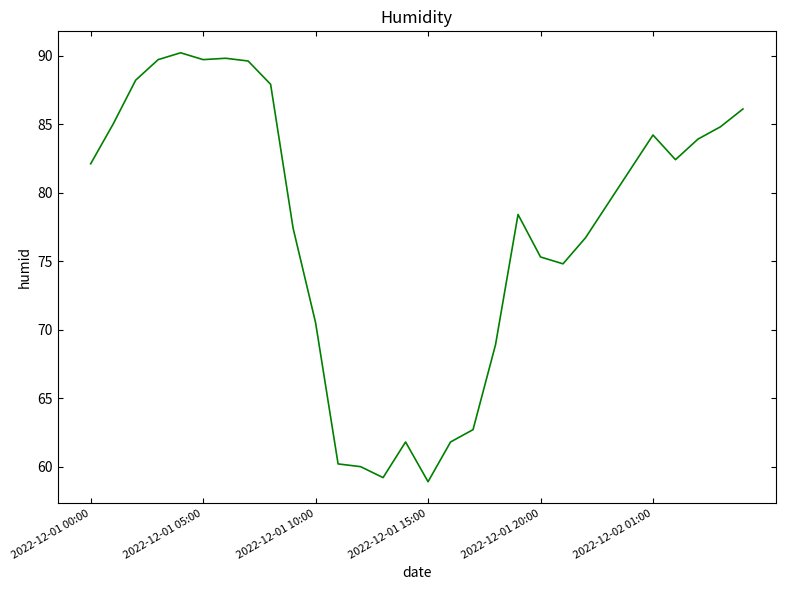

What is the difference between the maximum and minimum values?

31.3